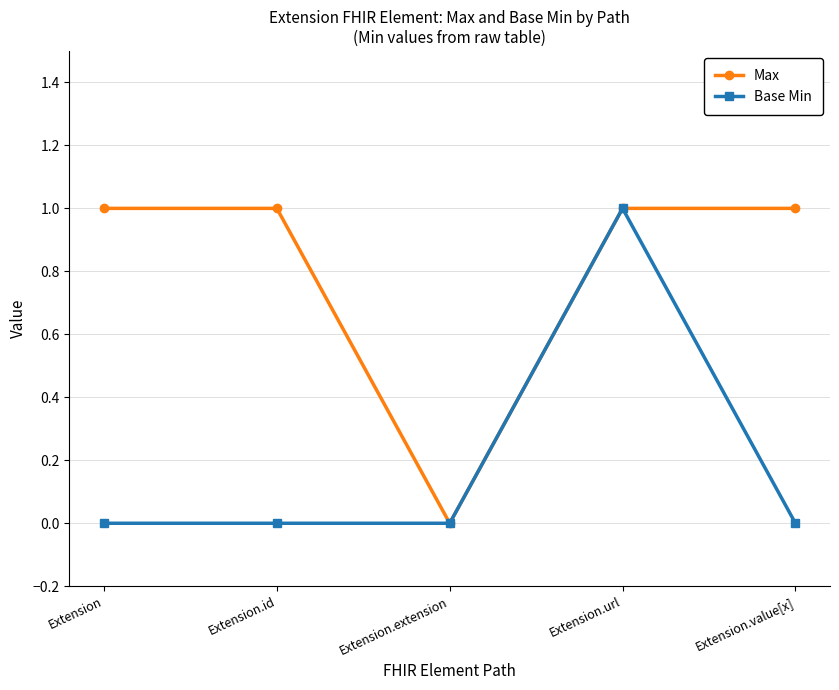

What is the value of the Max point at the 5th from the left?

1